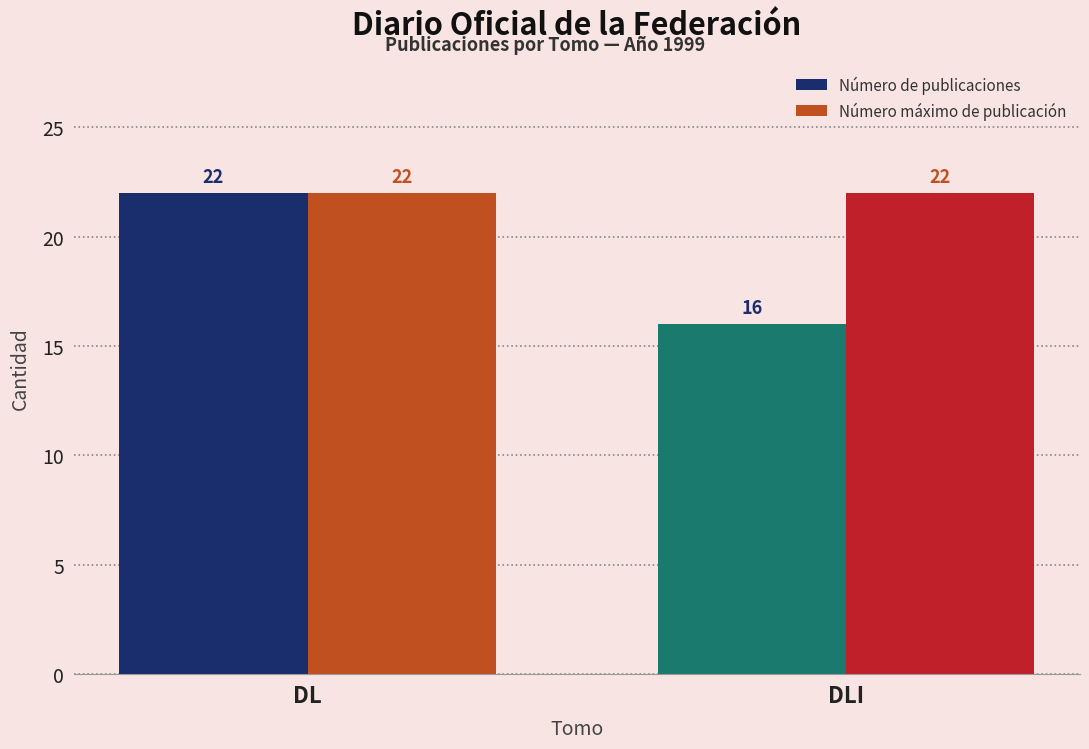

How many bars are there in total?

4